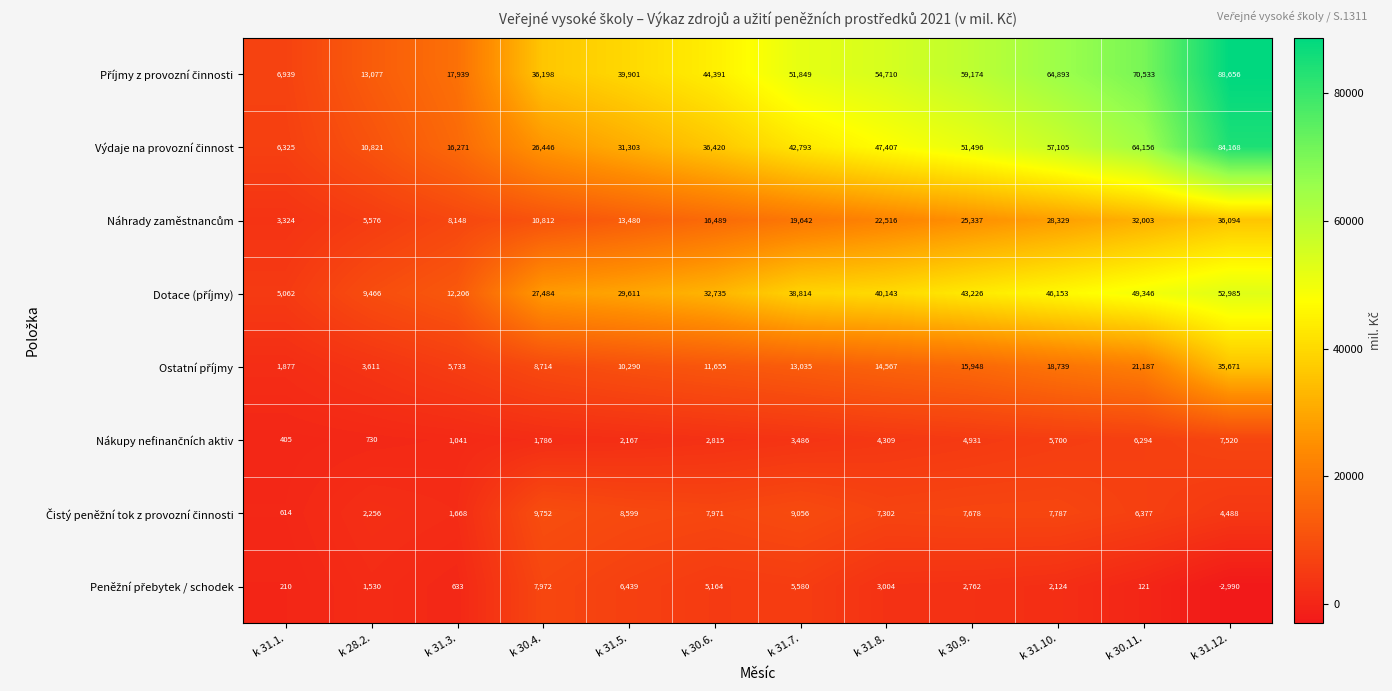

At which category does the chart reach its peak across all series?

k 31.12.